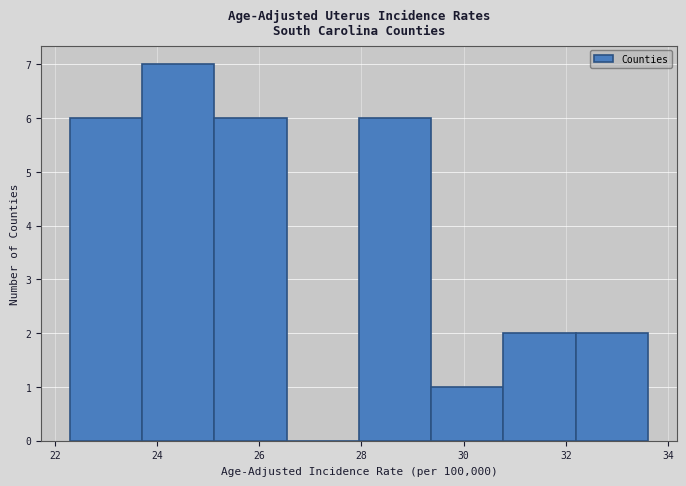

Reading left to right, list every bar in this chart as the range it spans on the x-axis followed by its height. Neither the bar edges nor the heights are printed on the chart, so give them approximately, as read against the axes.

22.4 to 23.8: 6
23.8 to 25.2: 7
25.2 to 26.6: 6
26.6 to 28.0: 0
28.0 to 29.4: 6
29.4 to 30.8: 1
30.8 to 32.2: 2
32.2 to 33.6: 2